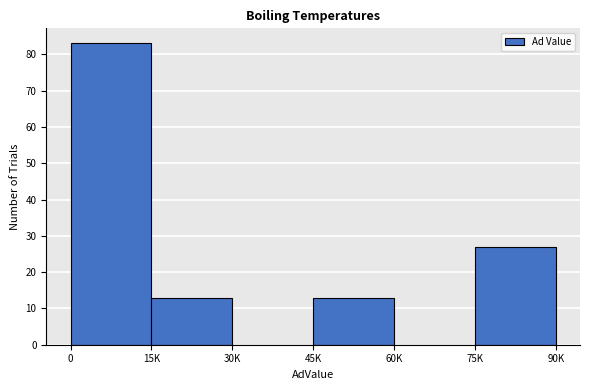

Reading right to left, transcribe all the data shown in this chart.

75K=27	60K=0	45K=13	30K=0	15K=13	0=83